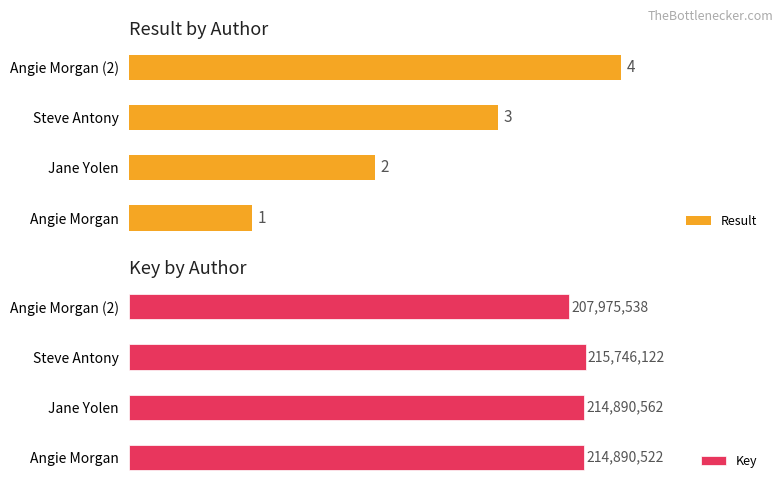

Where is Result nearest to the value 2?

Jane Yolen